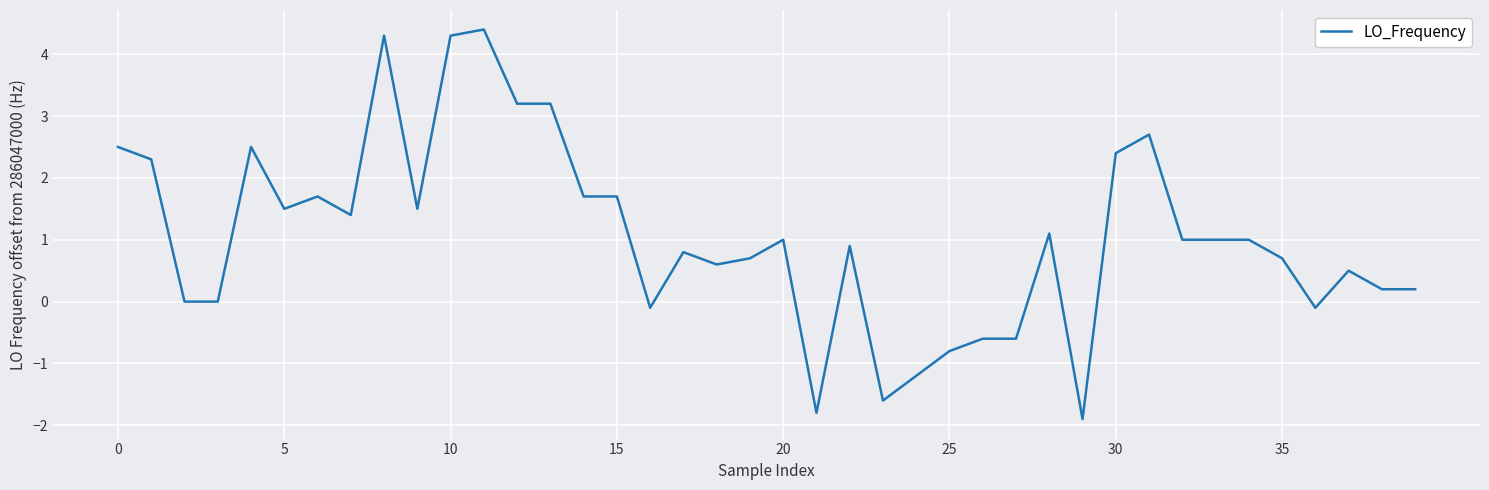

What is the difference between the maximum and minimum values?

6.3